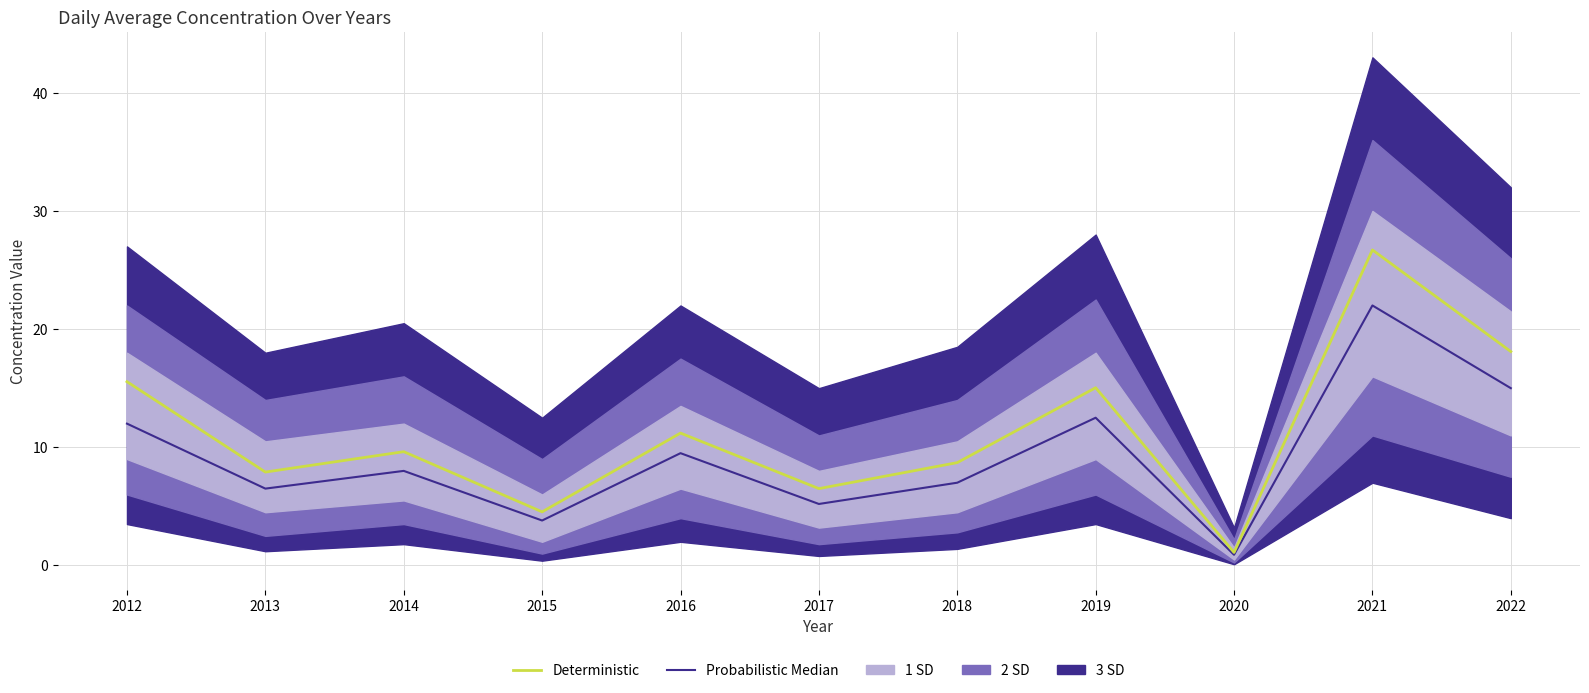

How many lines are shown in the chart?

2